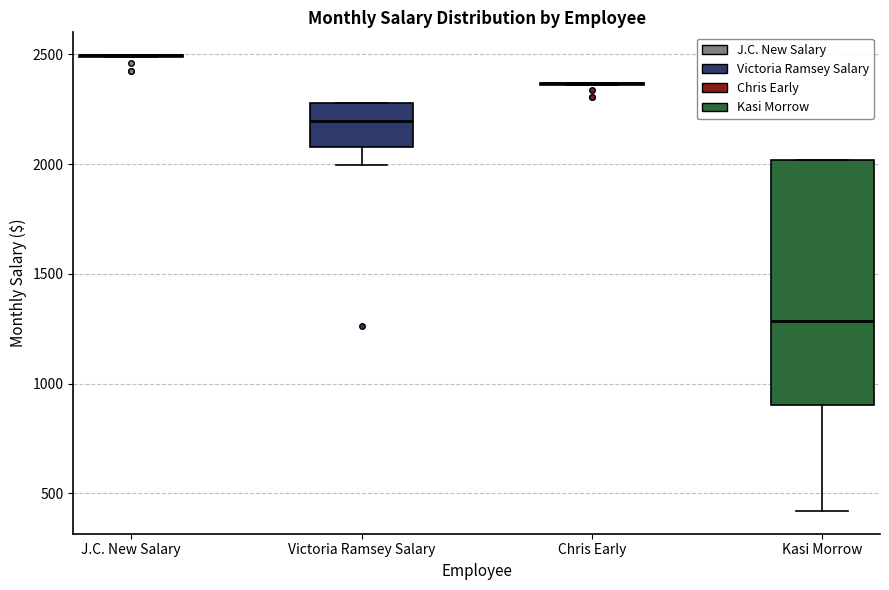

Which box is the tallest, from its lower edge to its upper edge?

Kasi Morrow